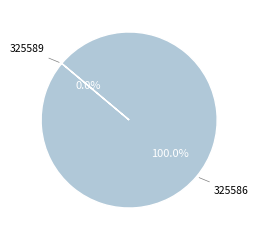

Which slice is the largest?

325586